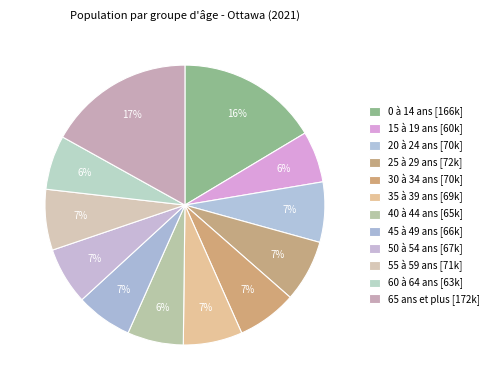

How many segments does this pie chart have?

12